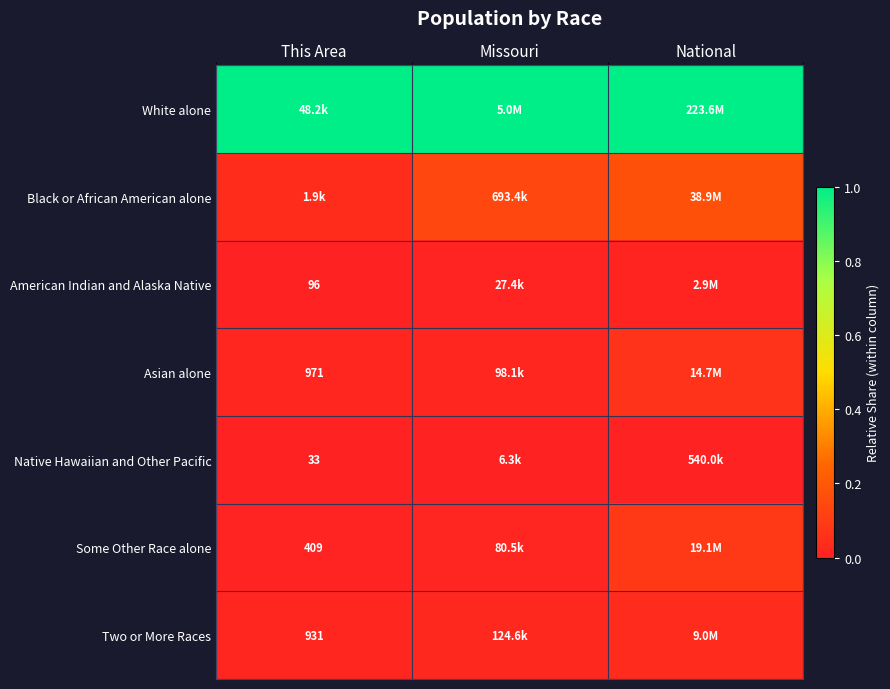

Is the value of Some Other Race alone at This Area greater than the value of Asian alone at This Area?

No